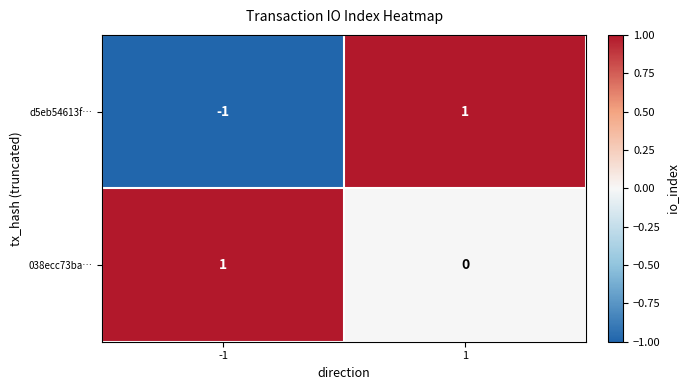

At which category does the chart reach its minimum across all series?

-1